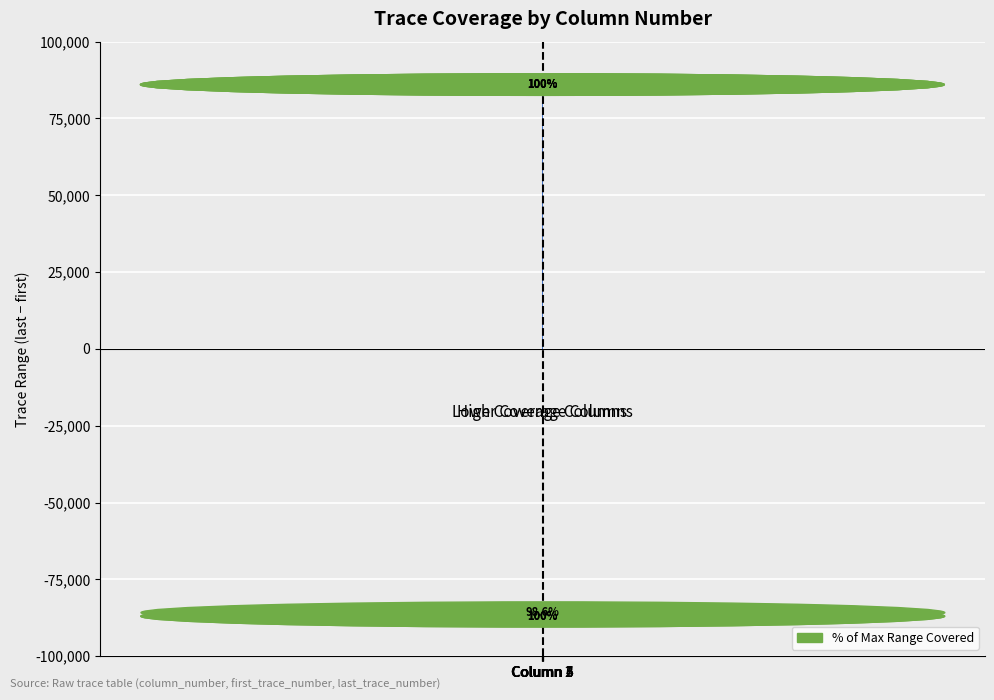

List the labels in order of Trace Range (first 3 columns) value, largest first.

Column 1, Column 2, Column 3